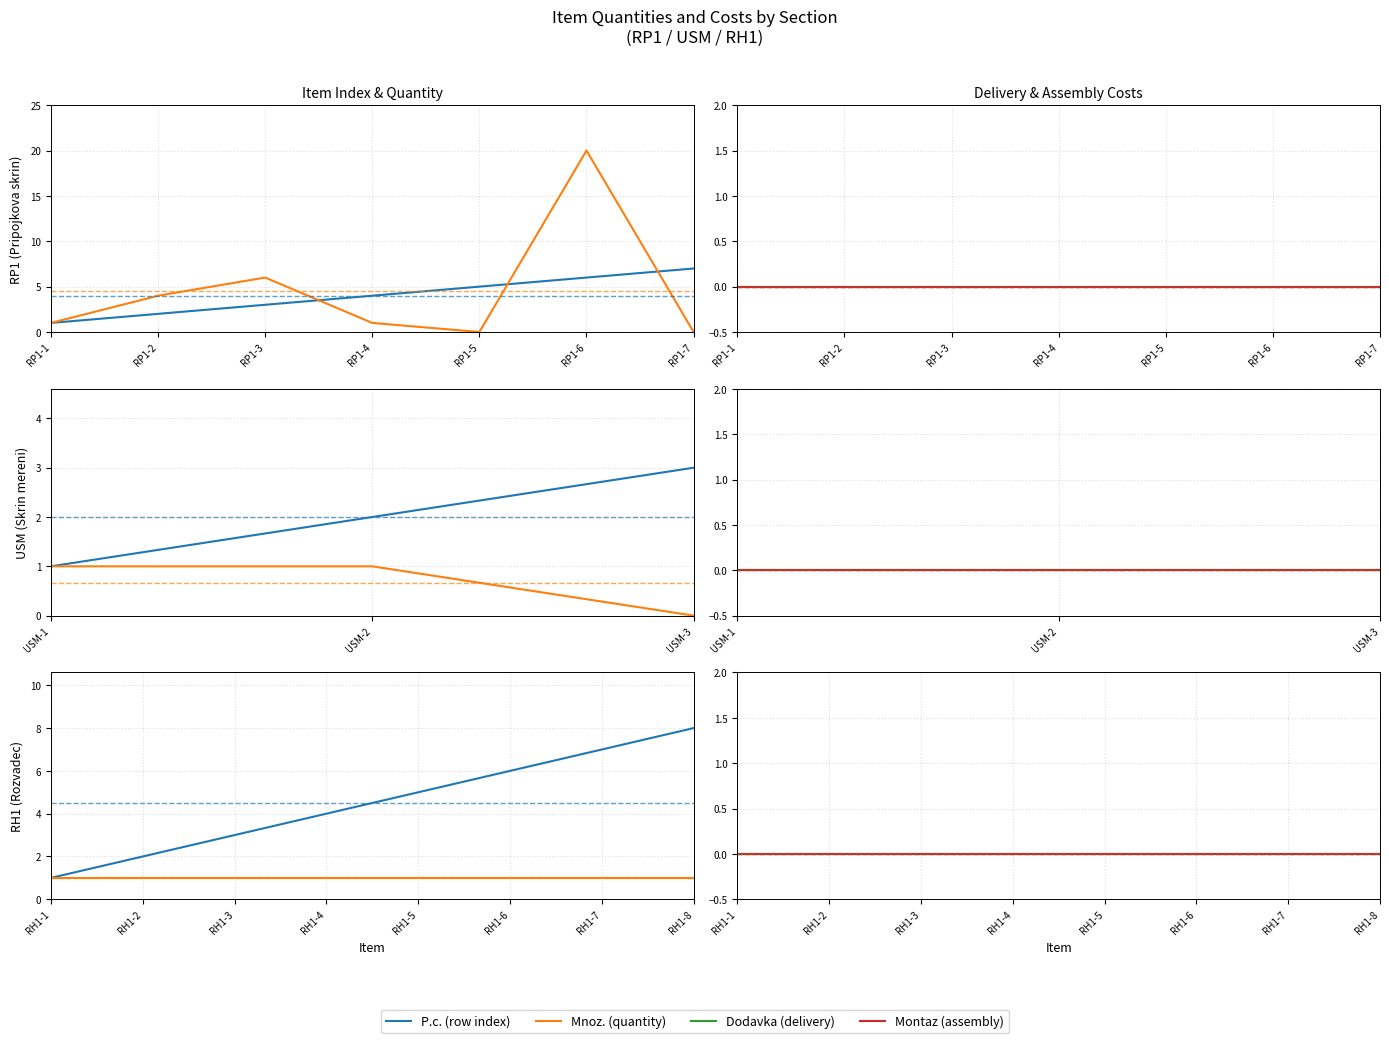

At which label is Mnoz. (quantity) closest to 1?

RH1-1